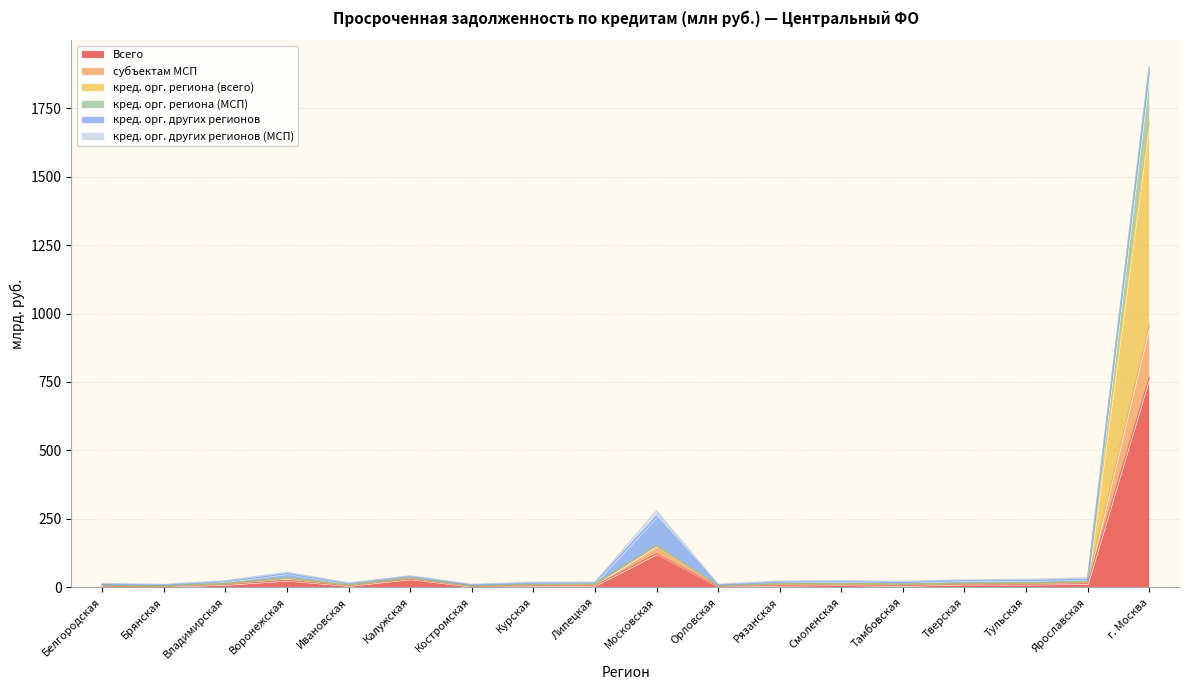

At which category is the sum across all series the highest?

г. Москва